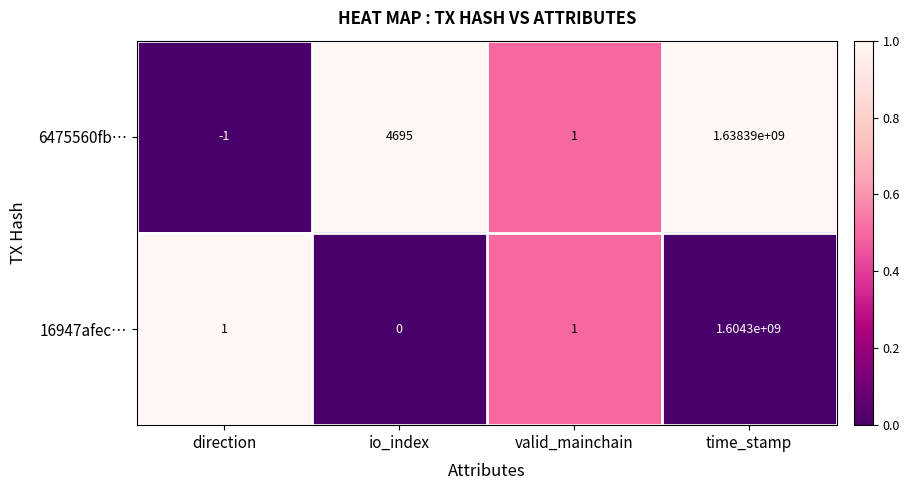

How many data points in 16947afec… are less than 1?

1